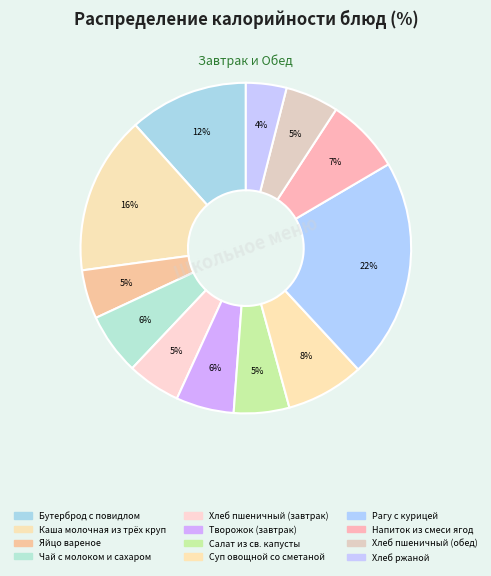

True or false: Бутерброд с повидлом accounts for 19% of the total.

False